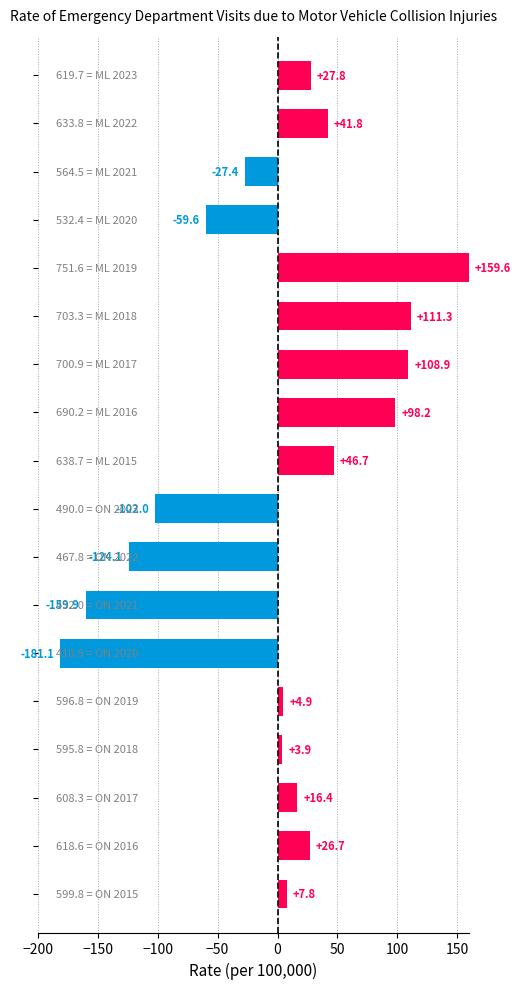

What is the greatest value displayed?

159.6